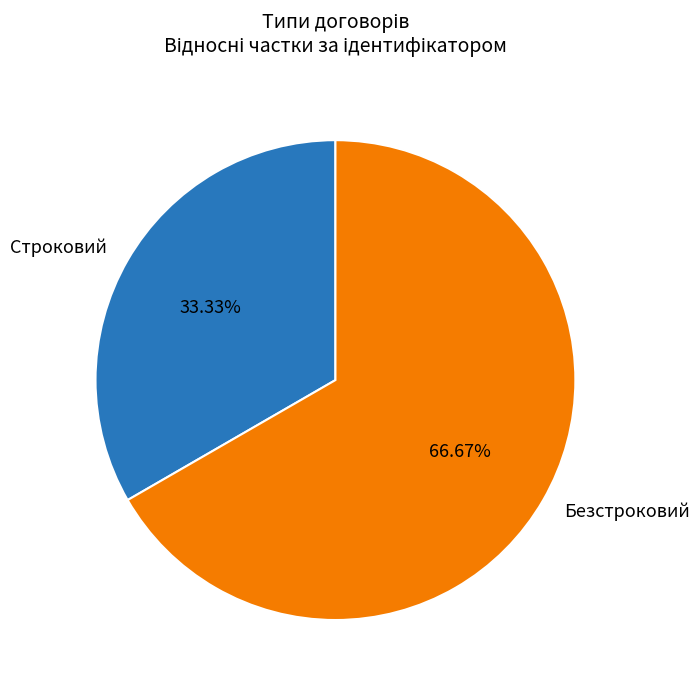

Is it true that Строковий is 23% of the pie?

False